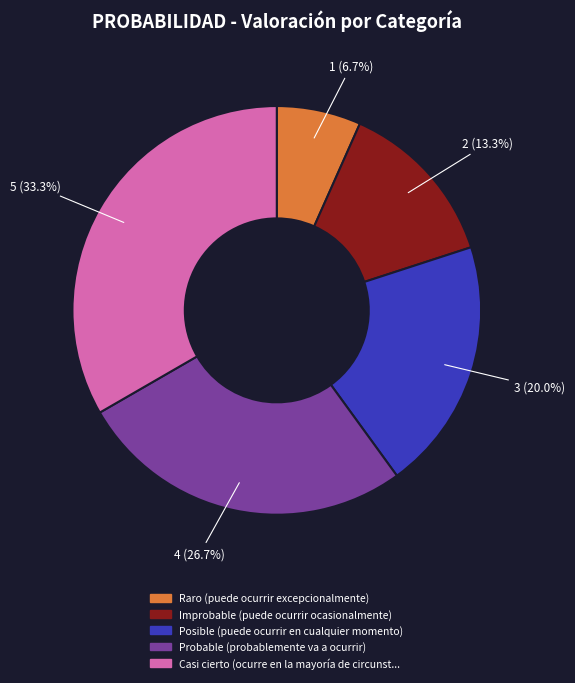

Is there any slice that represents more than half of the pie?

No